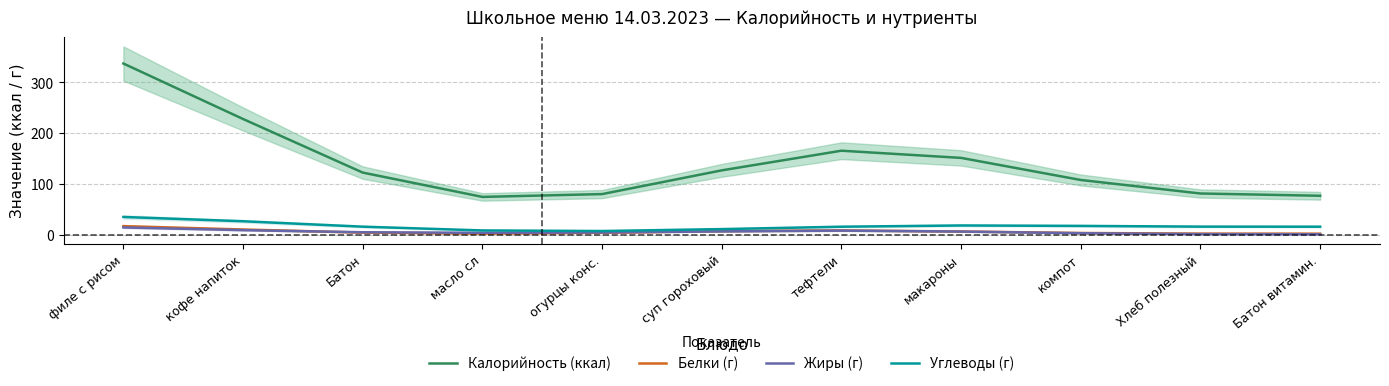

Which has a higher value, Хлеб полезный or кофе напиток?

кофе напиток